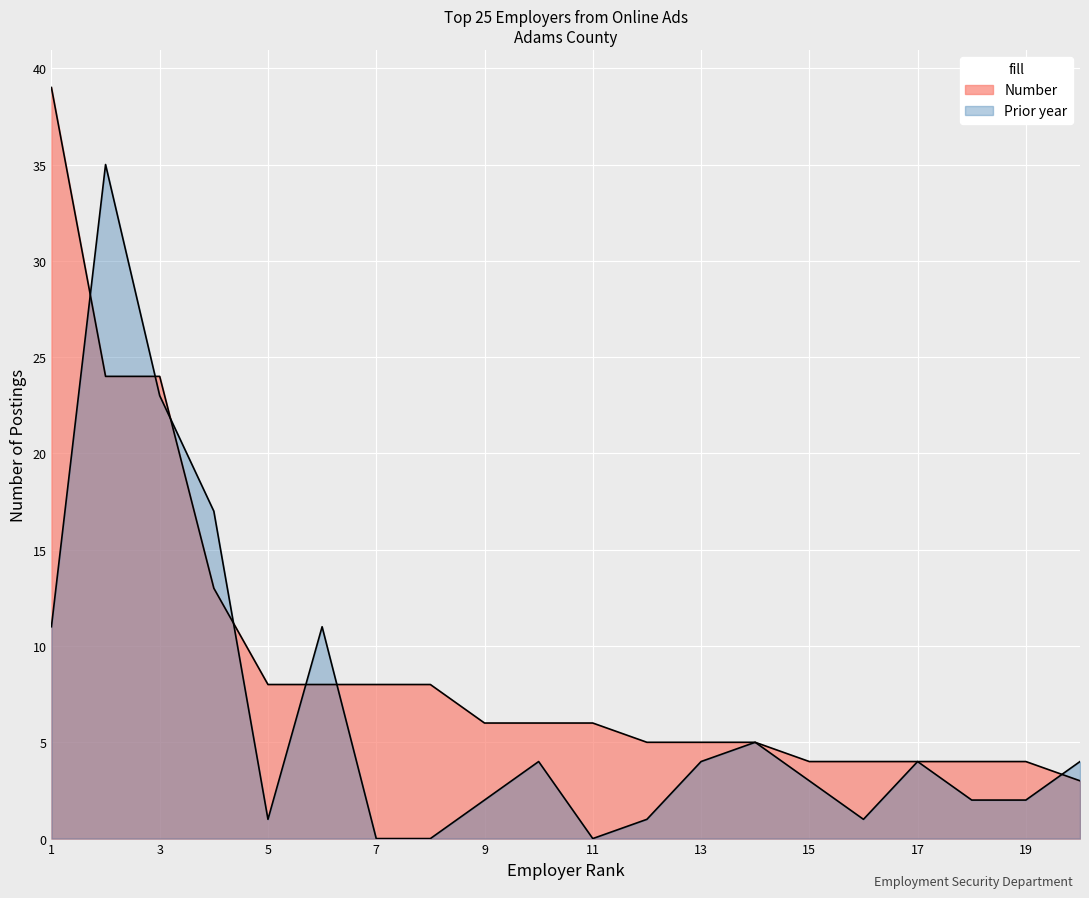

What are all the series names shown in the legend?

Number, Prior year